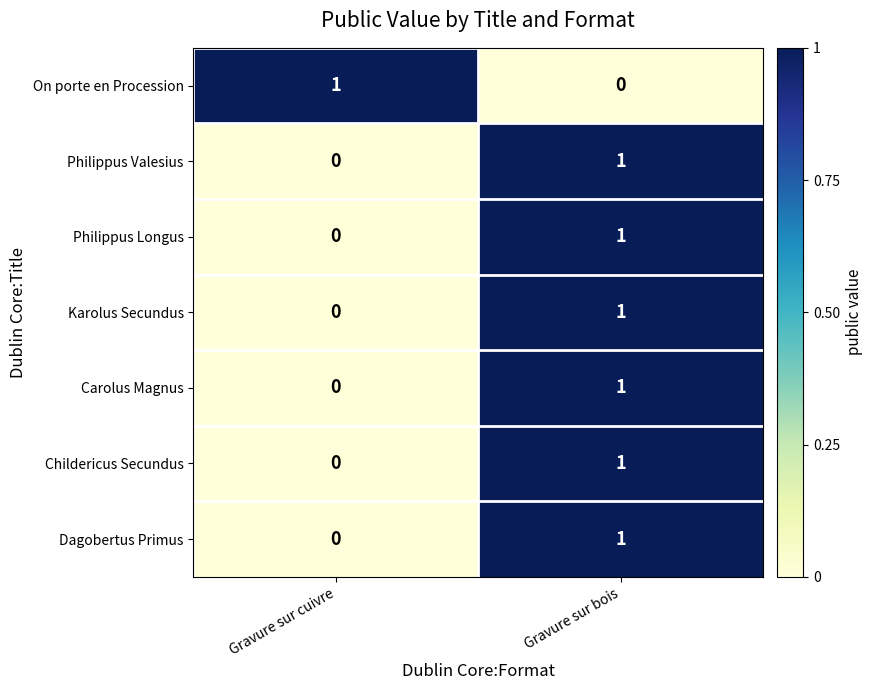

List the labels in order of On porte en Procession value, largest first.

Gravure sur cuivre, Gravure sur bois